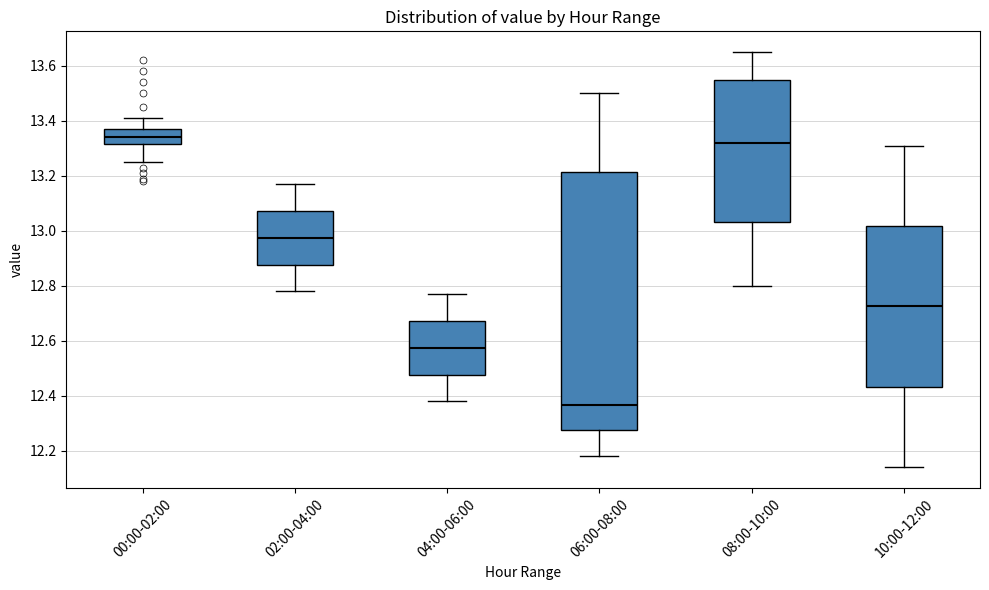

Which box is the tallest, from its lower edge to its upper edge?

06:00-08:00